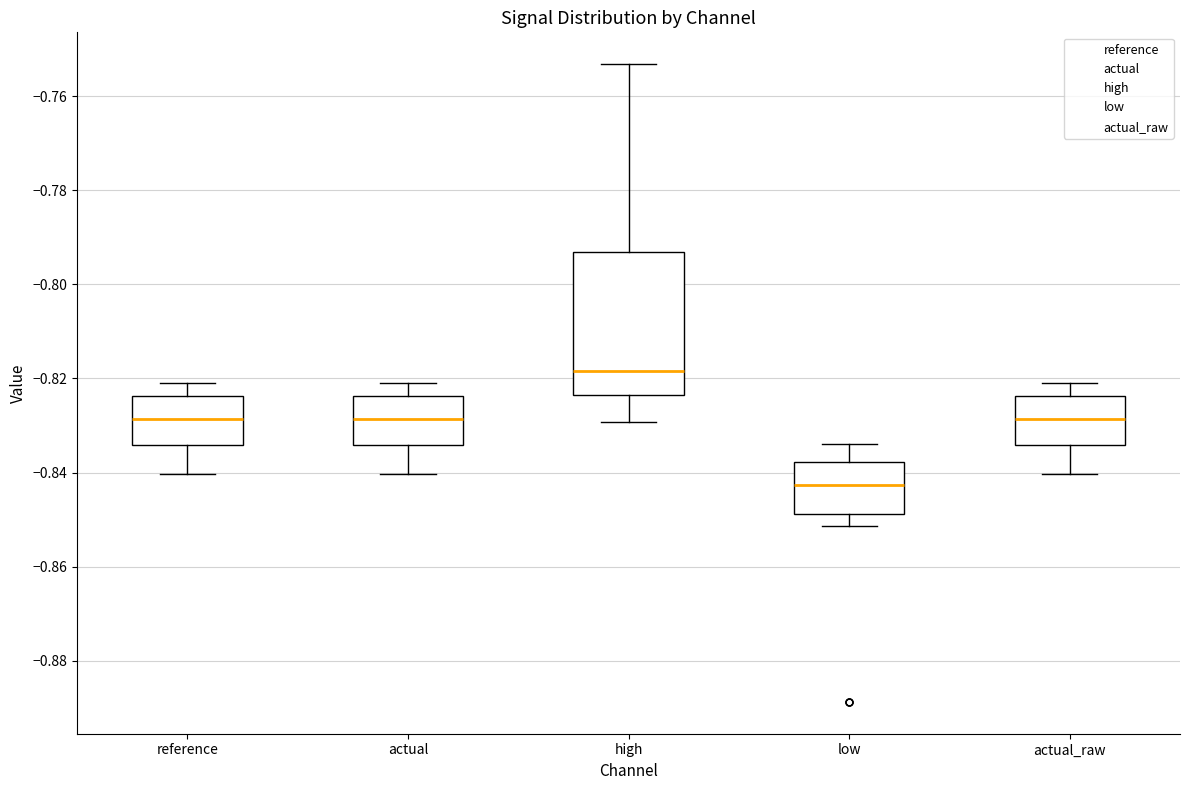

Which box's median line is the lowest?

low